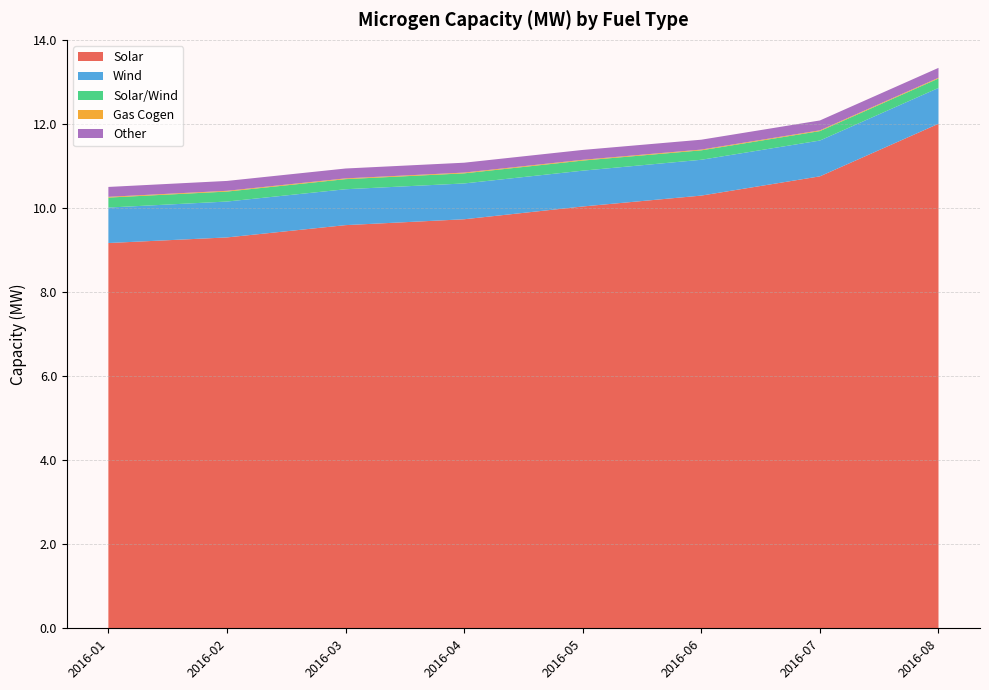

Reading left to right, list all the values displayed in this chart.

Solar: 9.2	9.3	9.6	9.7	10.0	10.3	10.8	12.0
Wind: 0.8	0.9	0.9	0.9	0.9	0.9	0.9	0.9
Solar/Wind: 0.2	0.2	0.2	0.2	0.2	0.2	0.2	0.2
Gas Cogen: 0.0	0.0	0.0	0.0	0.0	0.0	0.0	0.0
Other: 0.2	0.2	0.2	0.2	0.2	0.2	0.2	0.2